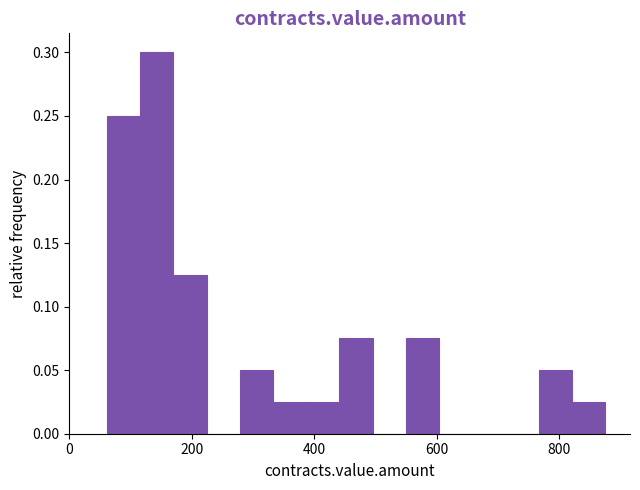

Read against the x-axis, roughly where is the centre of the tallest bar?

140